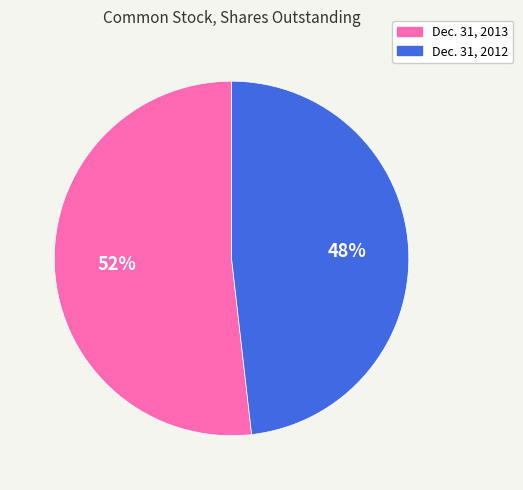

True or false: Dec. 31, 2012 accounts for 48% of the total.

True